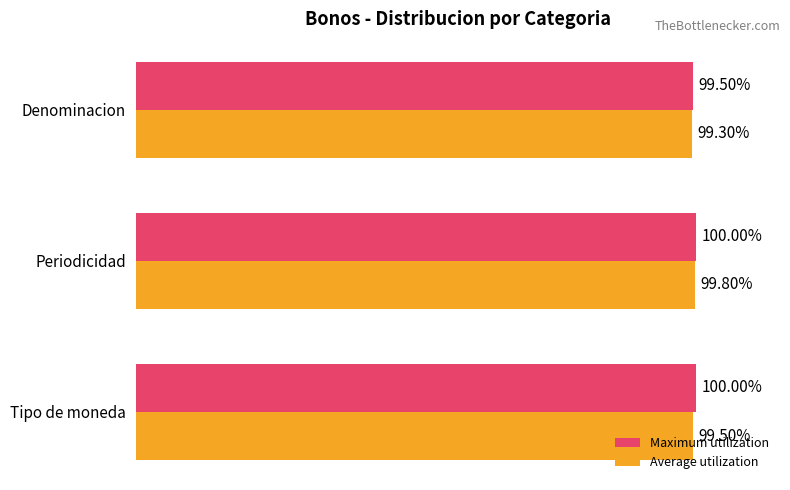

Which category has the lowest value across all series?

Denominacion